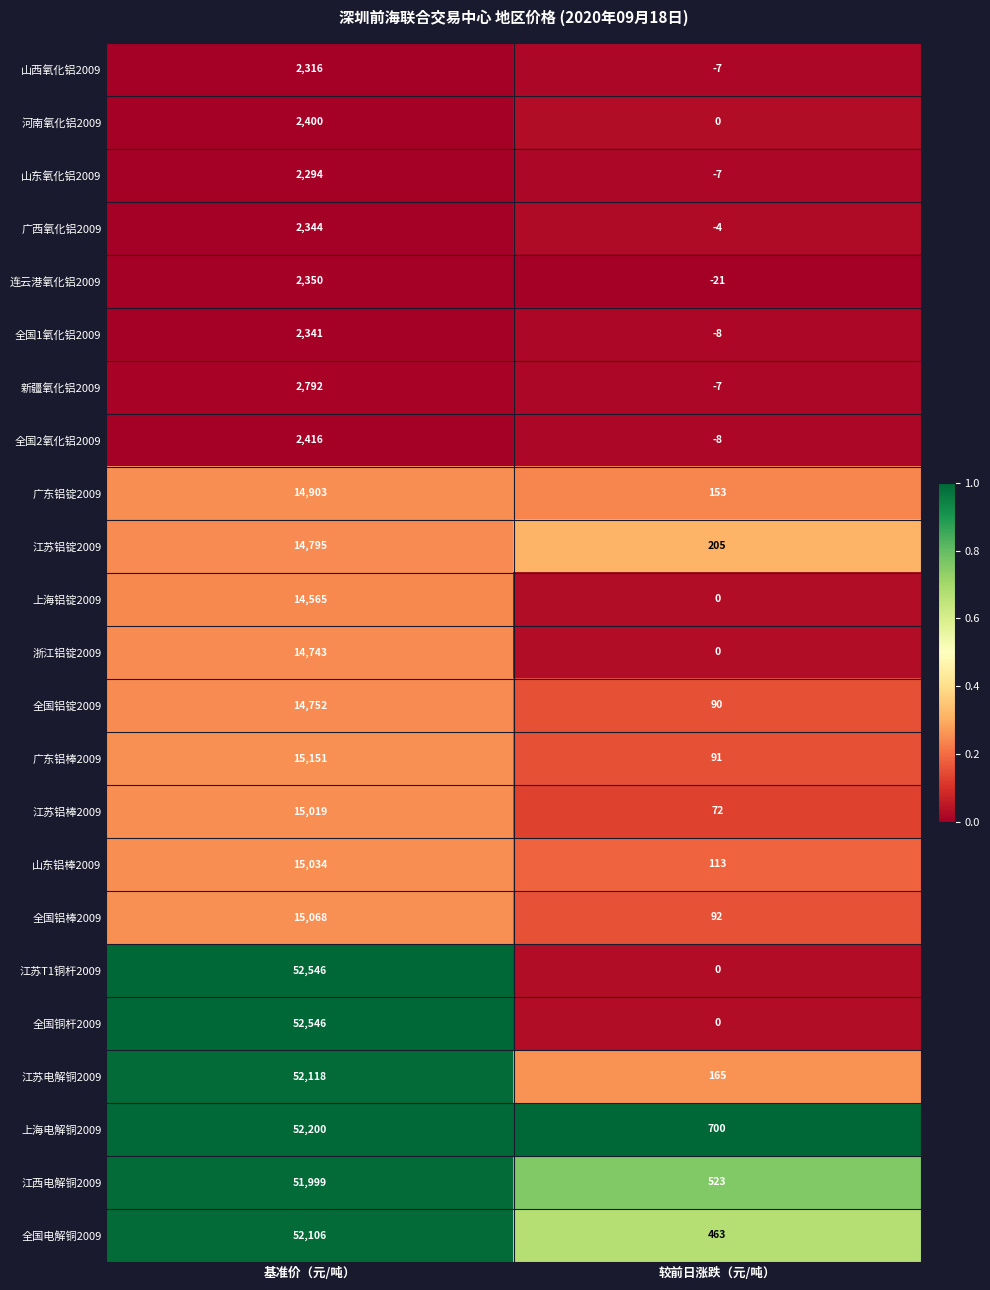

What is the minimum value shown in the chart?

-21